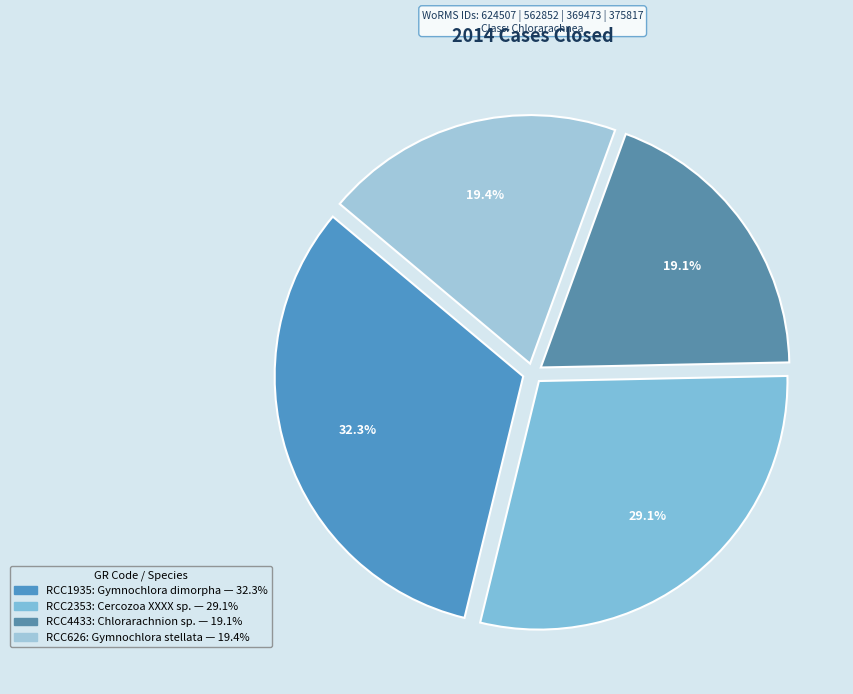

How many slices are in this pie chart?

4